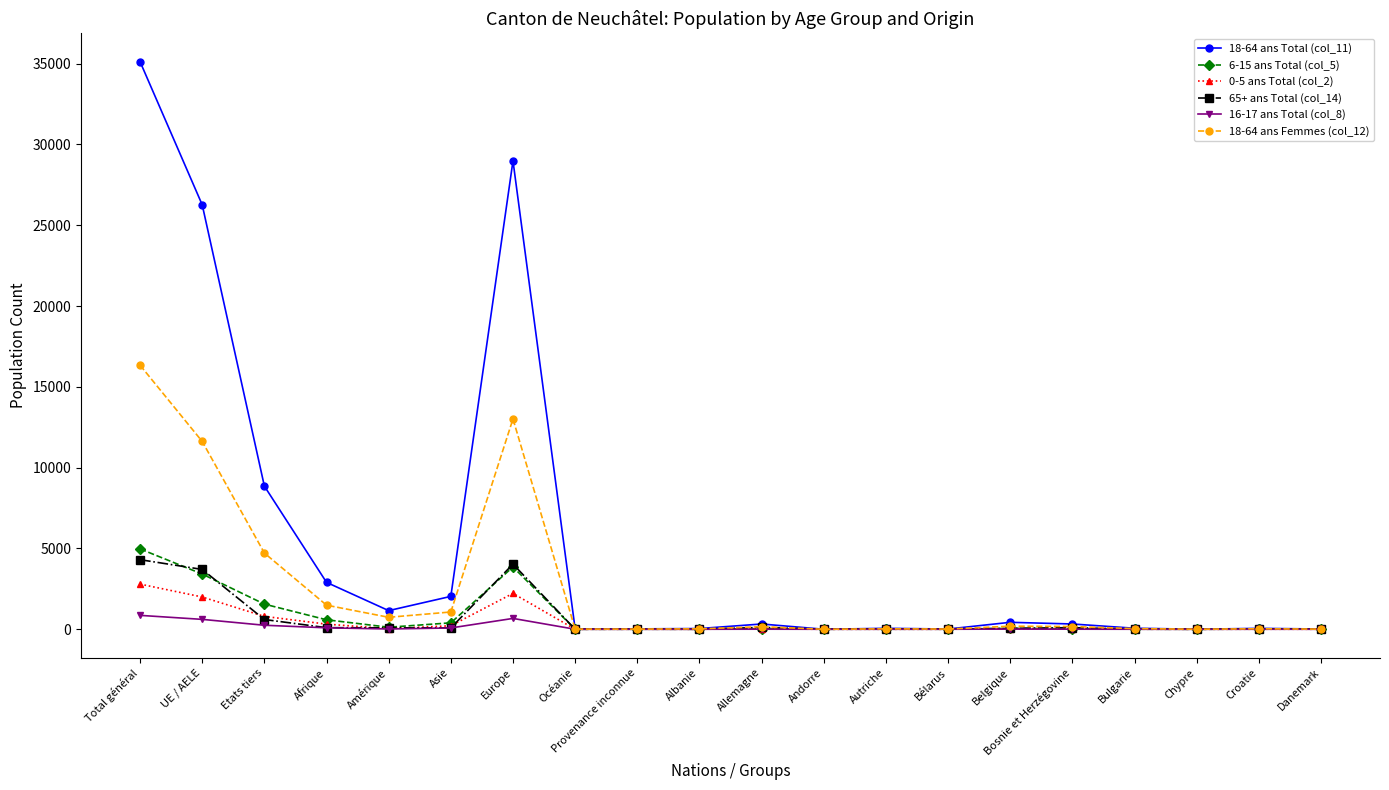

How many lines are shown in the chart?

6